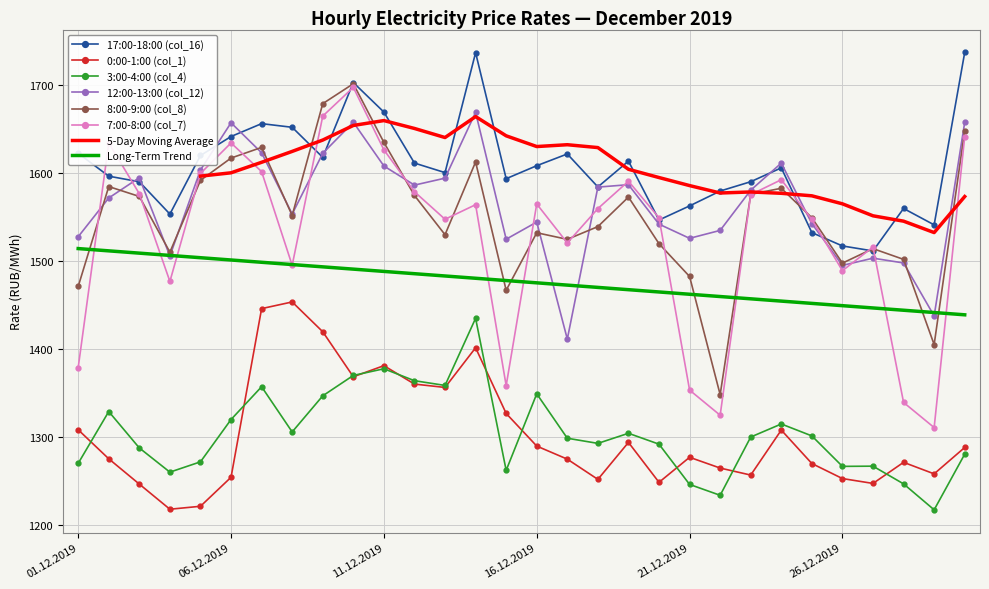

At which category does 0:00-1:00 (col_1) reach its first local peak?

08.12.2019